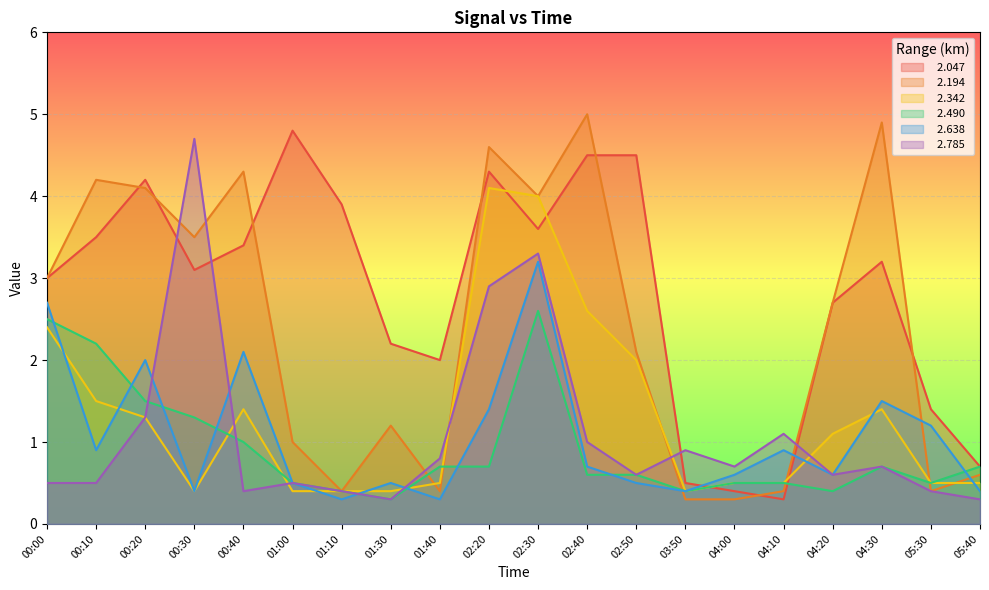

Between 00:10 and 01:30, which series saw the biggest shift?

  2.194